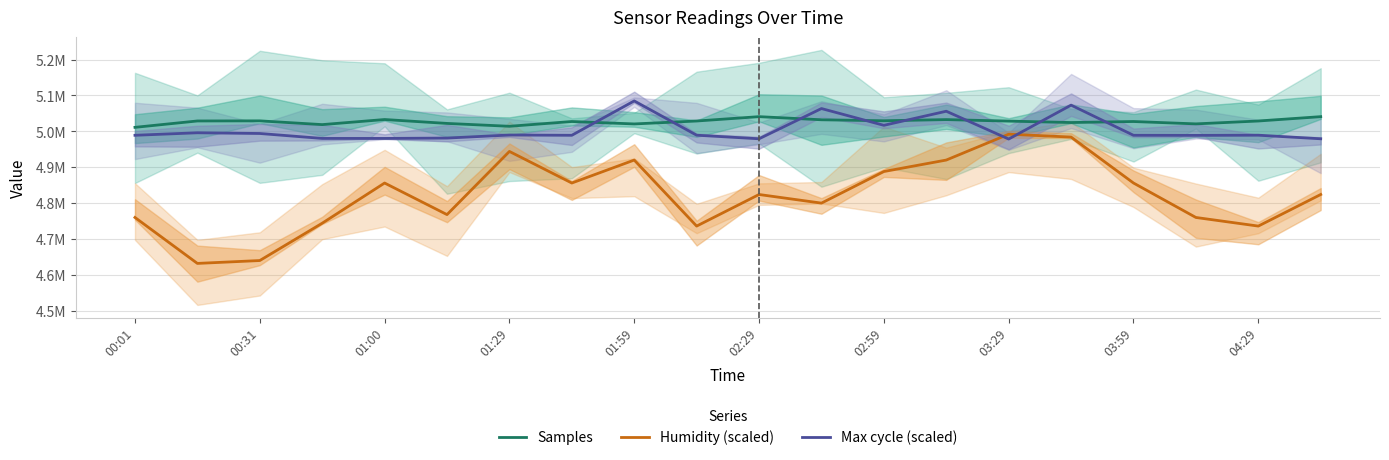

What is the difference between the maximum and minimum values in the Max cycle (scaled) series?

106250